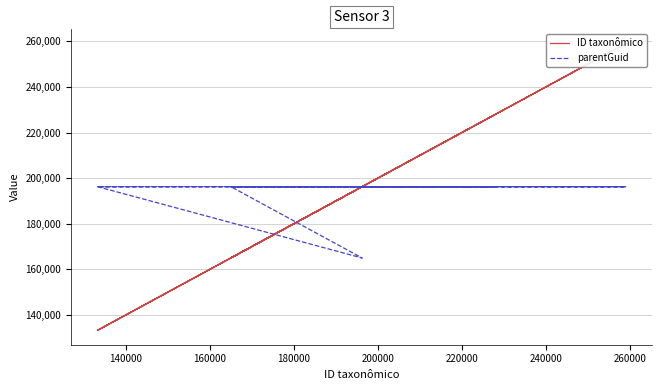

How many categories are shown in the chart?

13